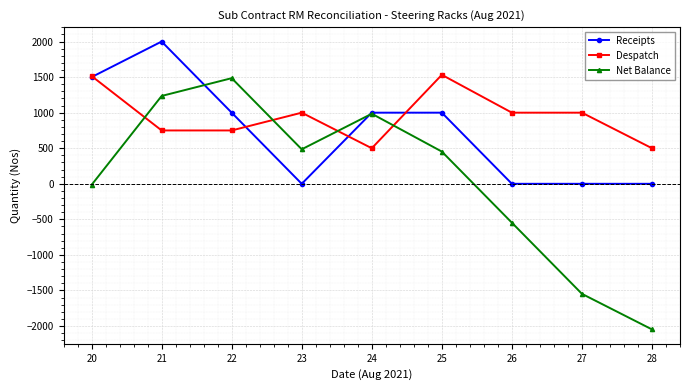

After their last crossing, which series has the higher values: Net Balance or Despatch?

Despatch